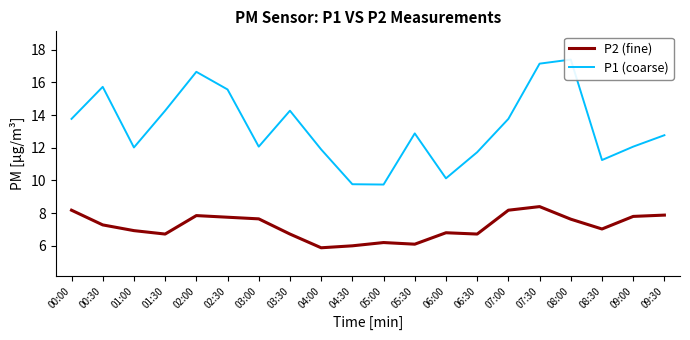

At which category is the sum across all series the highest?

07:30